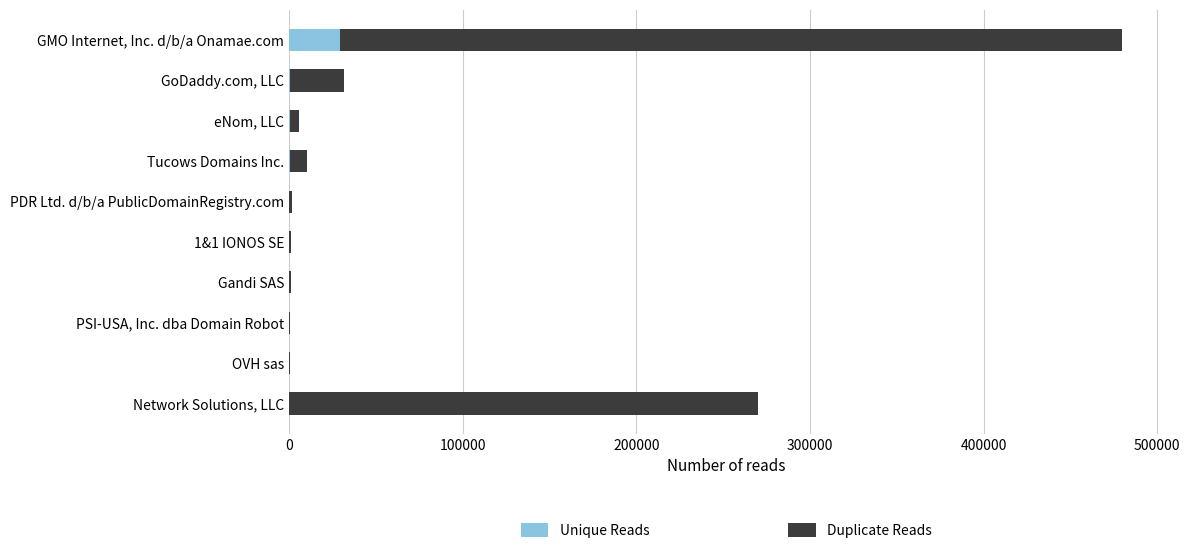

What is the total value across all series at GMO Internet, Inc. d/b/a Onamae.com?

479601